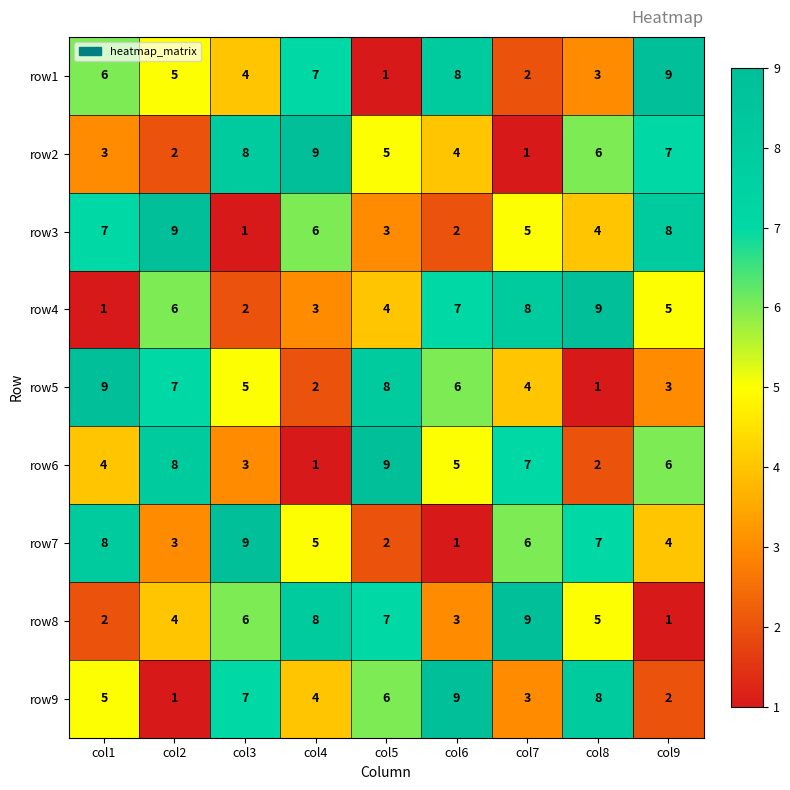

How many categories are shown in the chart?

9